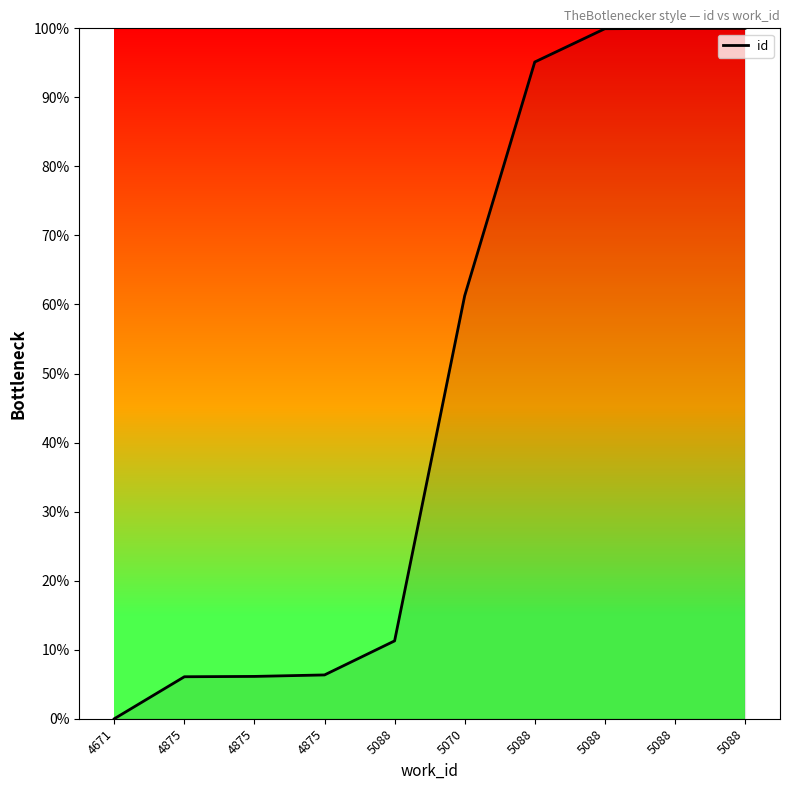

At which category does the chart reach its minimum across all series?

4671